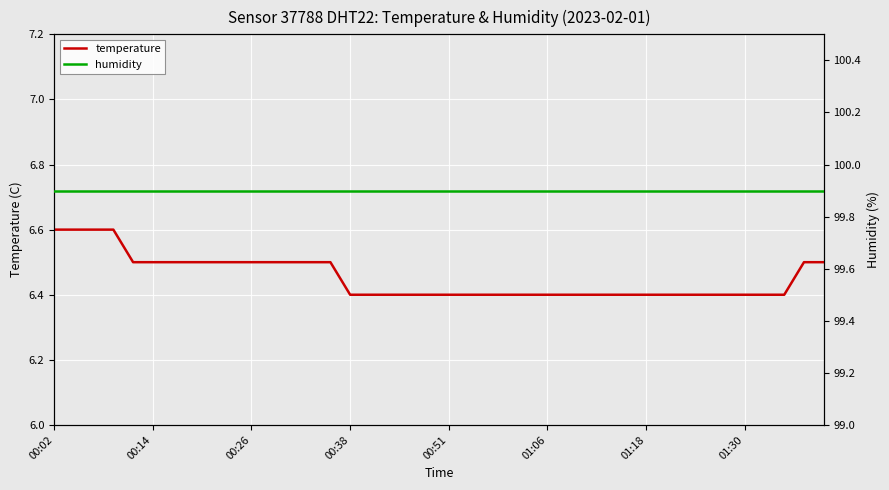

What is the value of the temperature point at the 28th from the left?

6.4